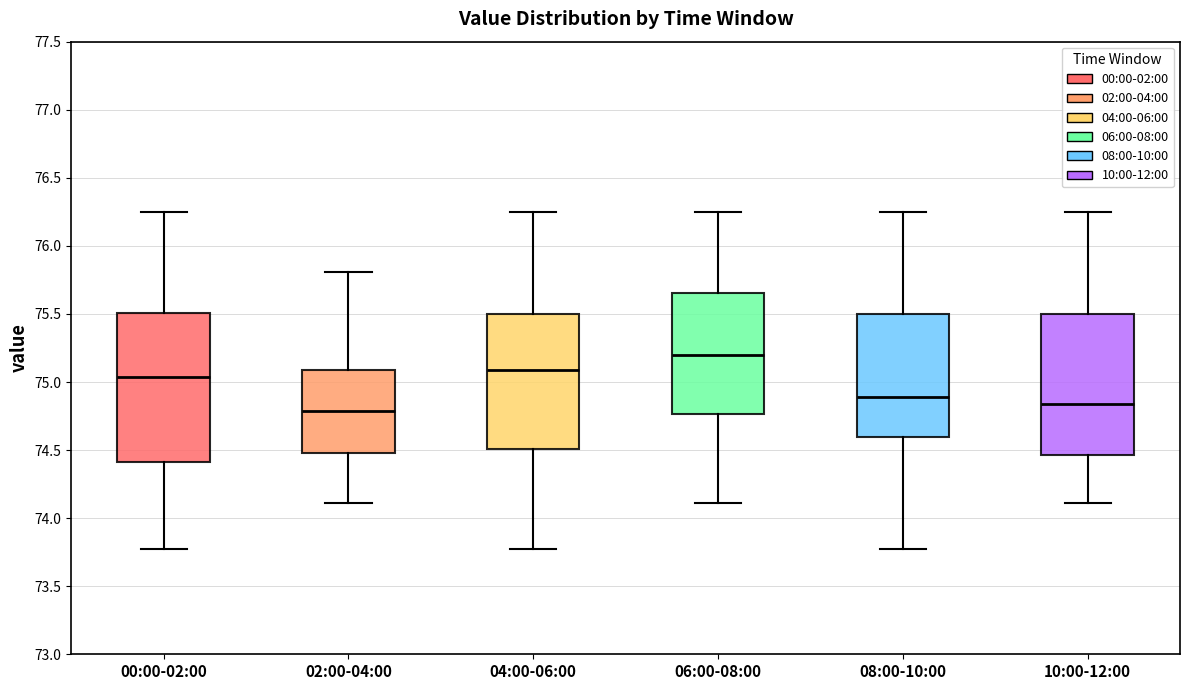

Where does the median line of the box for 02:00-04:00 sit on the y-axis? The values are not printed on the chart, so give them approximately, as read against the axis.

74.80